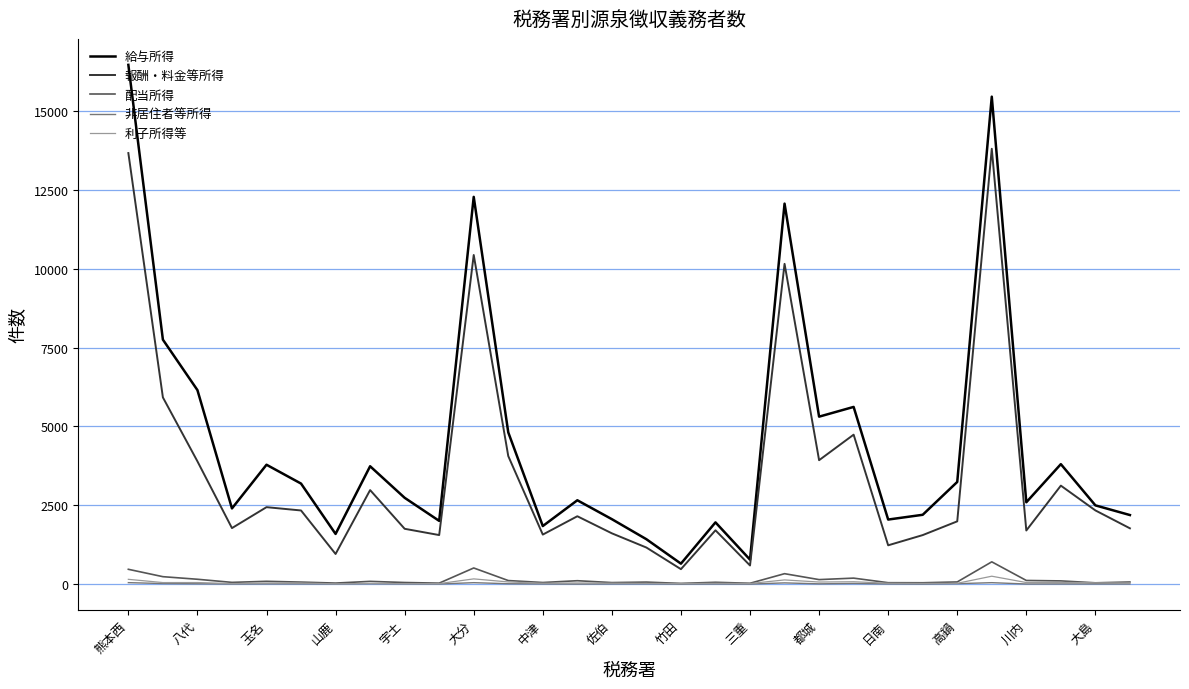

True or false: 報酬・料金等所得 has more than 2 points higher than both neighbors.

True